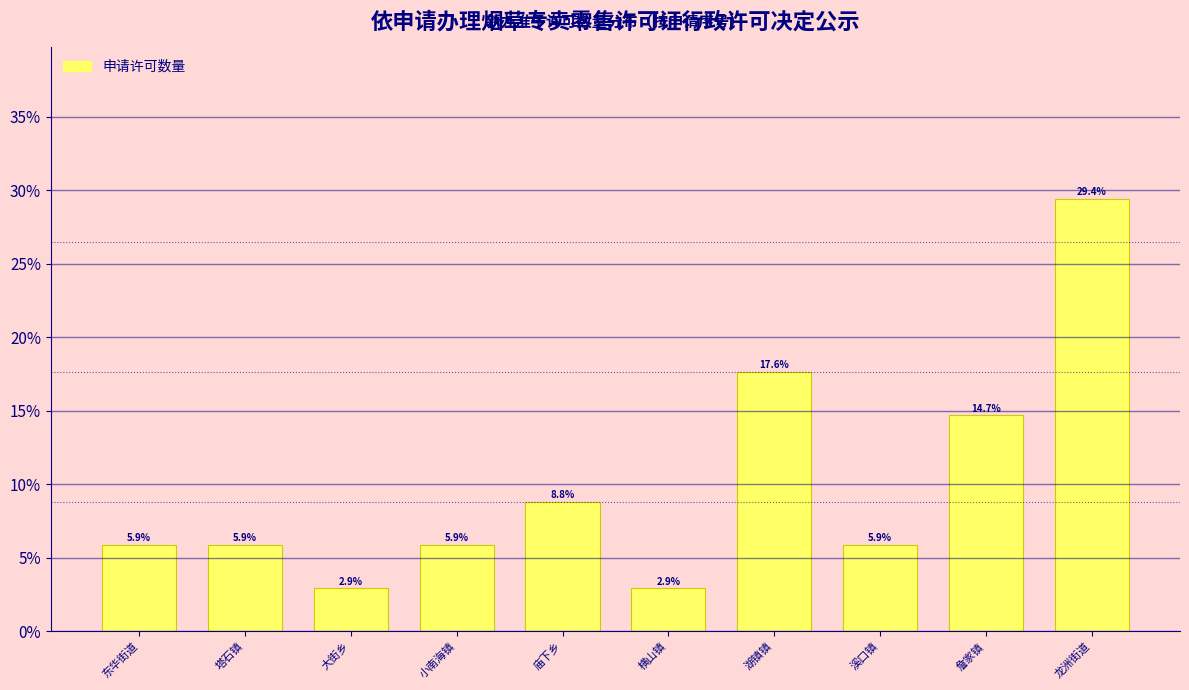

Reading left to right, what are all the values shown in this chart?

5.9	5.9	2.9	5.9	8.8	2.9	17.6	5.9	14.7	29.4